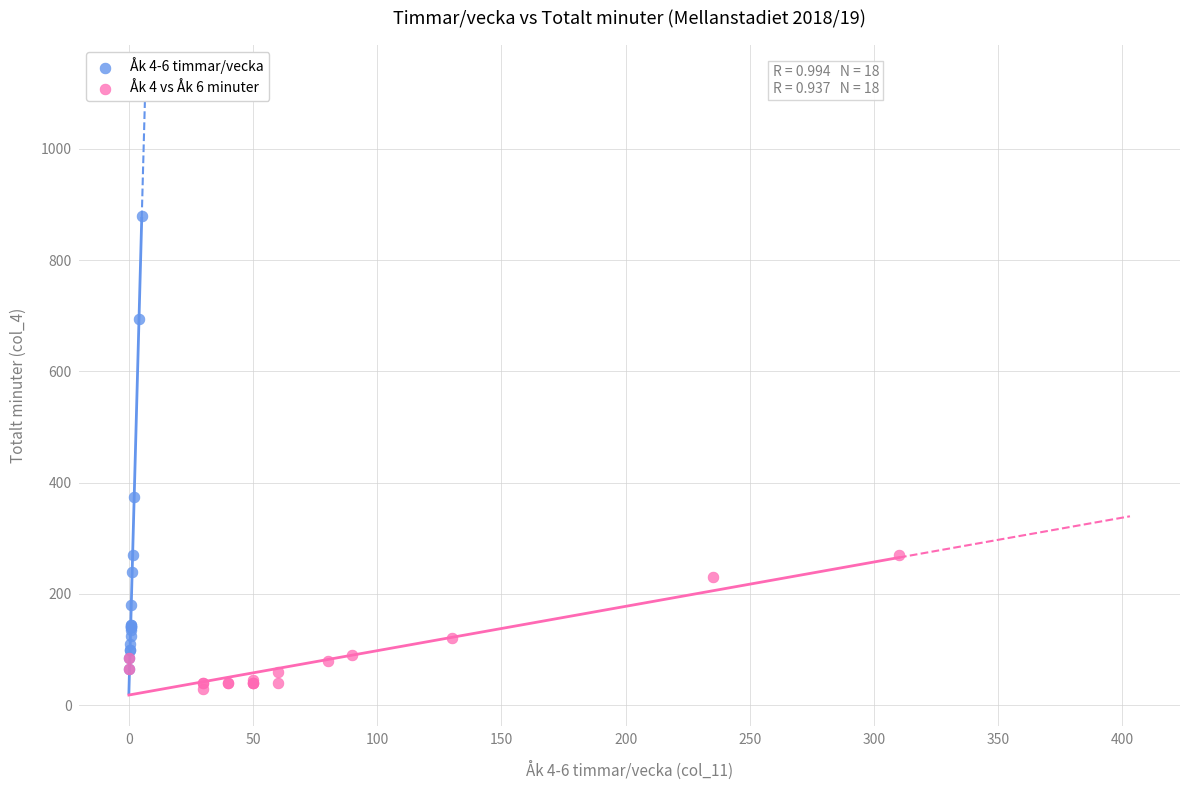

Which series has the largest Y range (max minus min)?

Åk 4-6 timmar/vecka